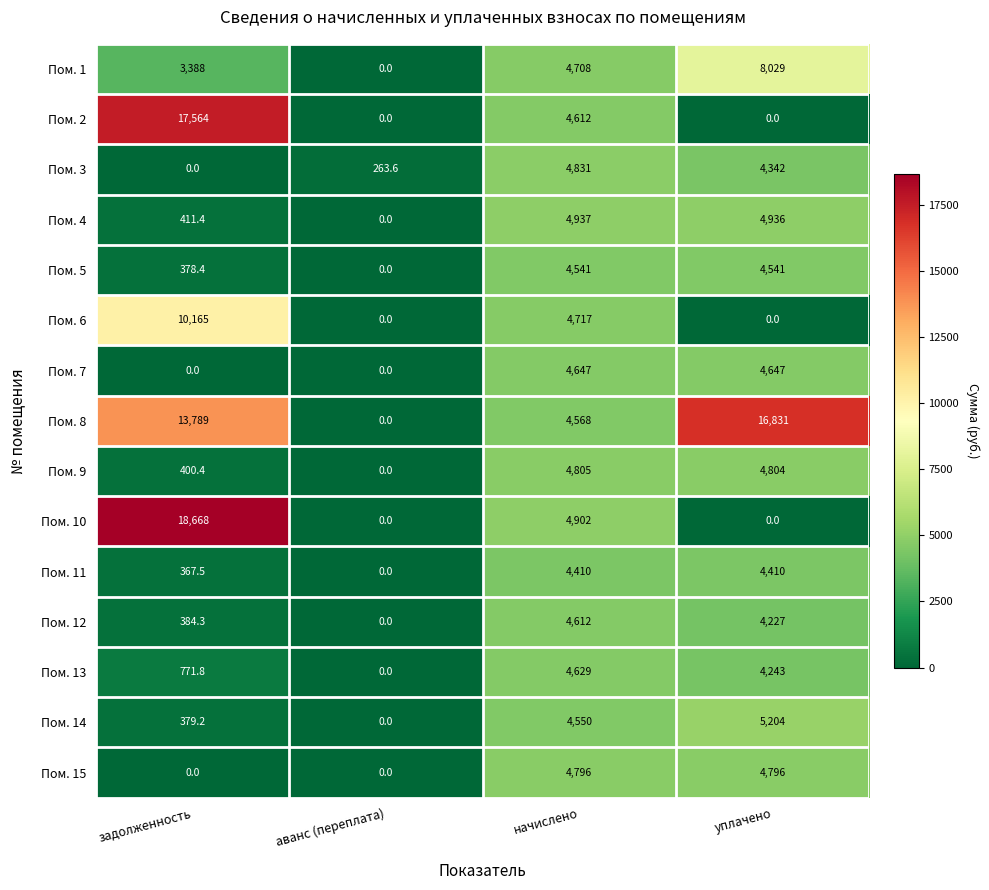

The value of Пом. 8 at задолженность is 13789.0. True or false?

True